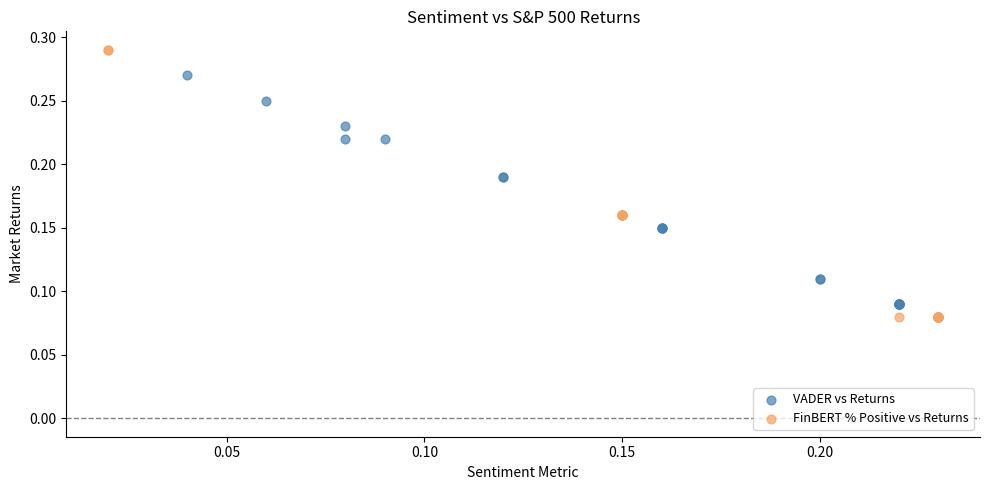

Which series reaches the minimum Y coordinate?

FinBERT % Positive vs Returns